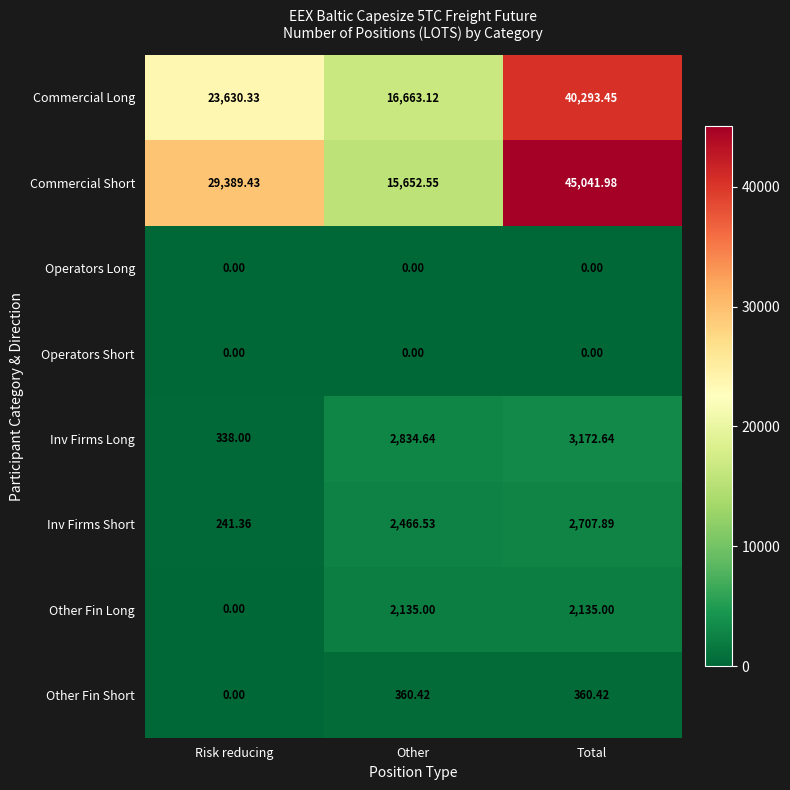

At which label is Commercial Long closest to 28478?

Risk reducing